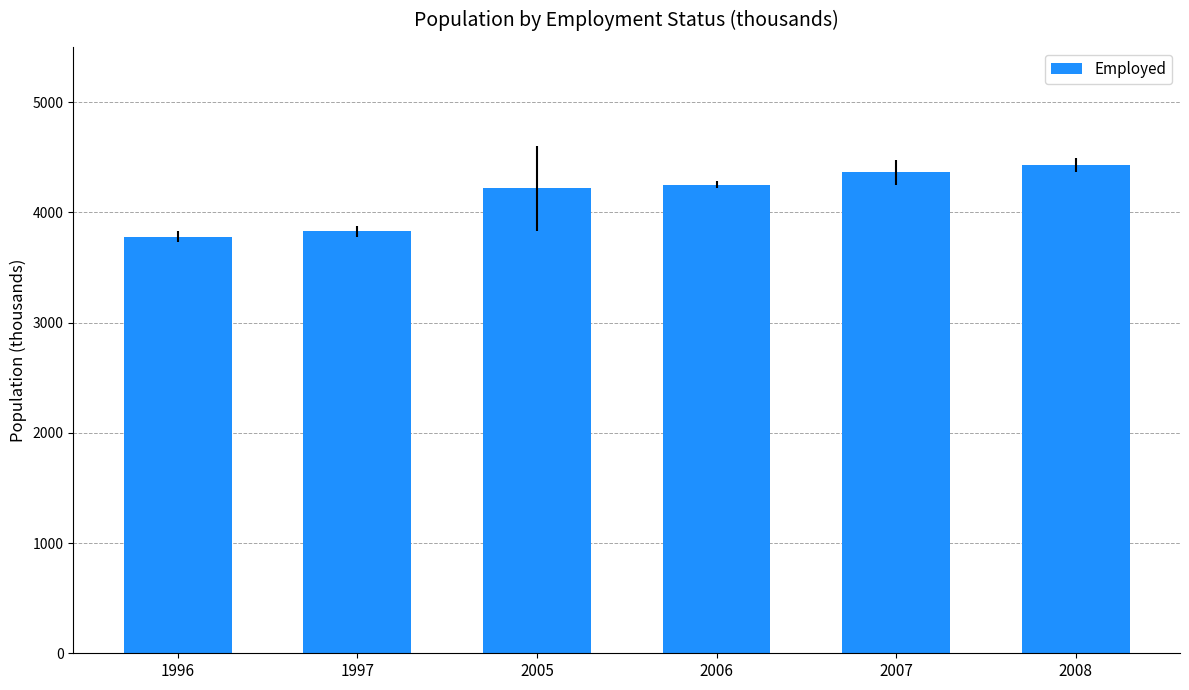

What is the sum of all values?

24869.7